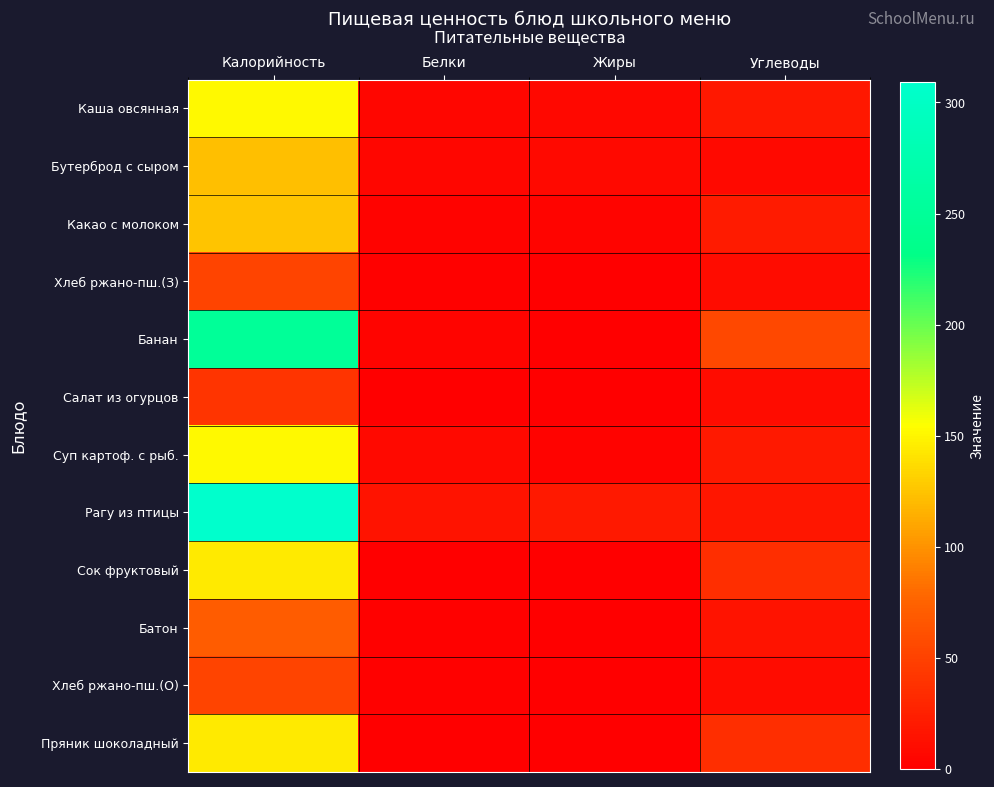

Which has a higher value, Жиры or Углеводы?

Углеводы